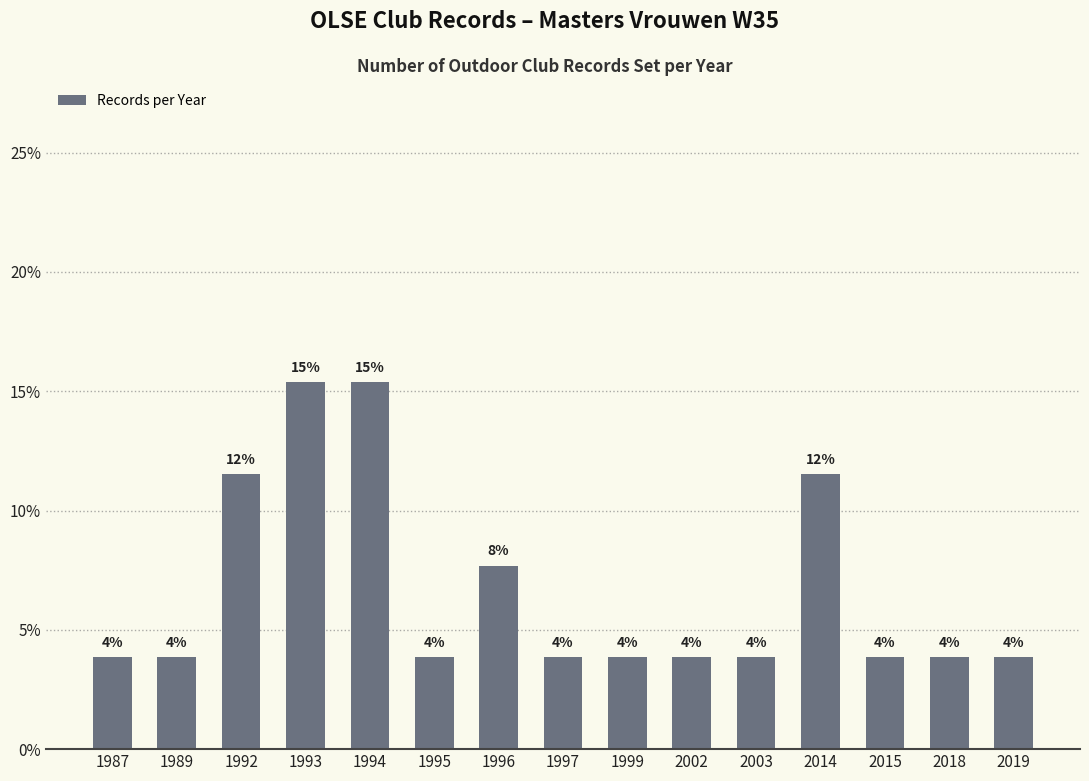

What is the change in value from 1992 to 1996?

-3.8